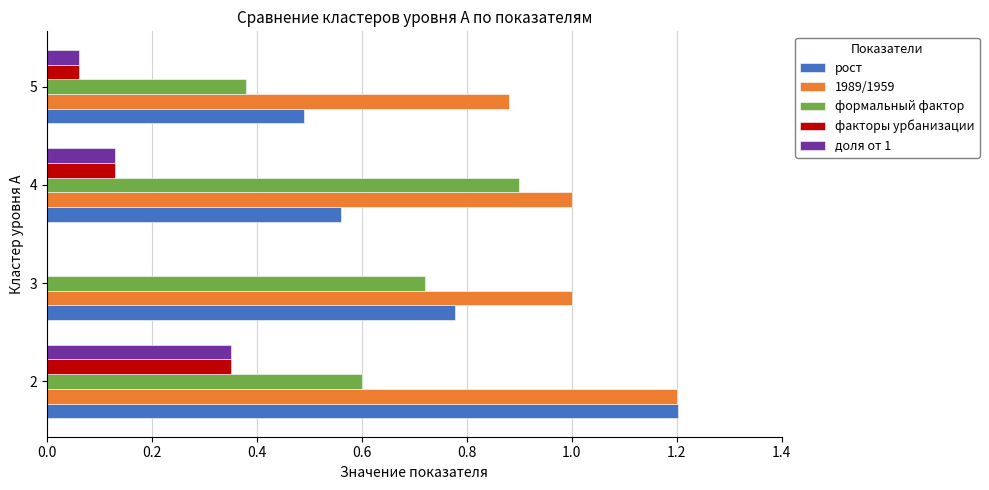

True or false: доля от 1 has a value of -0.1 at 3.

False